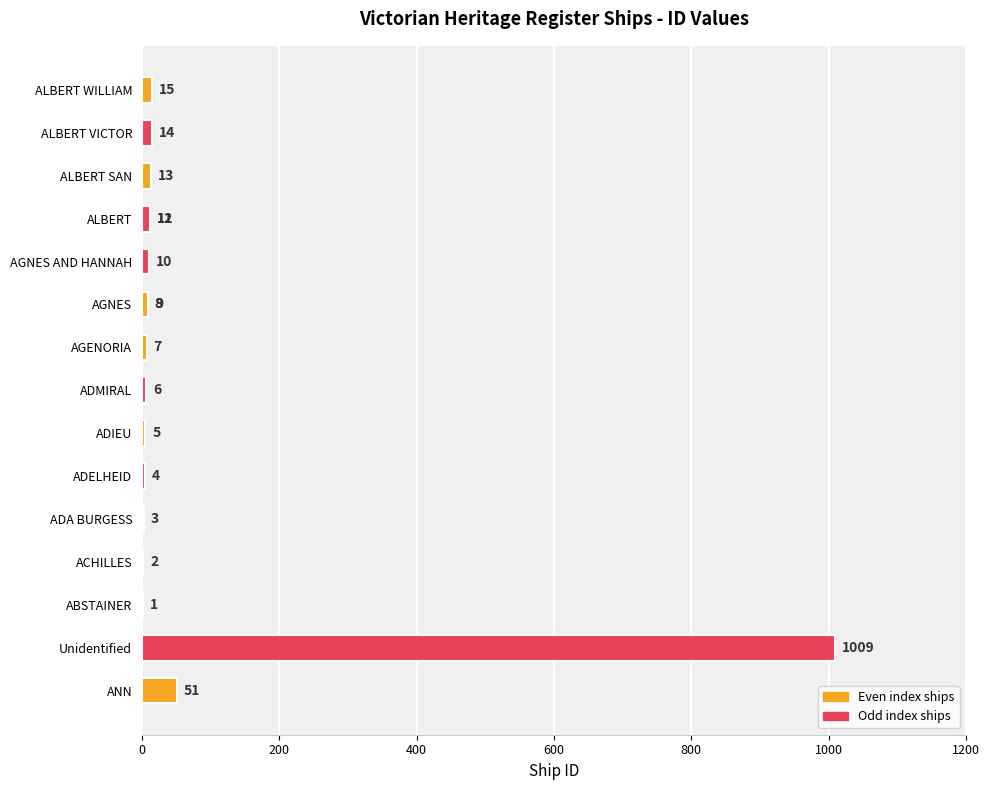

Does the chart contain any negative values?

No